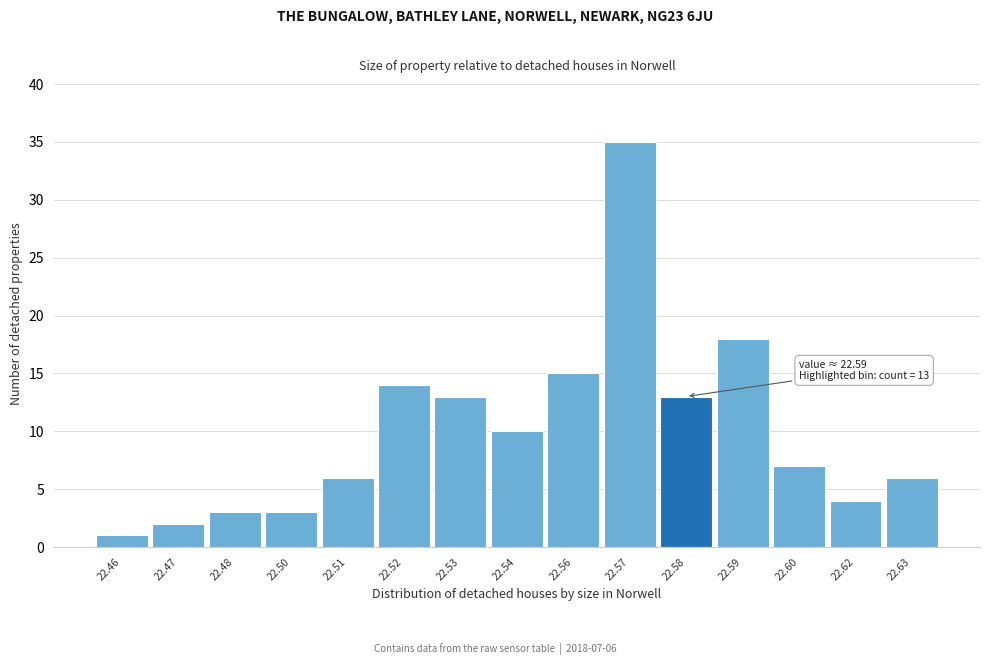

Reading left to right, transcribe all the data shown in this chart.

22.46=1	22.47=2	22.48=3	22.50=3	22.51=6	22.52=14	22.53=13	22.54=10	22.56=15	22.57=35	22.58=13	22.59=18	22.60=7	22.62=4	22.63=6